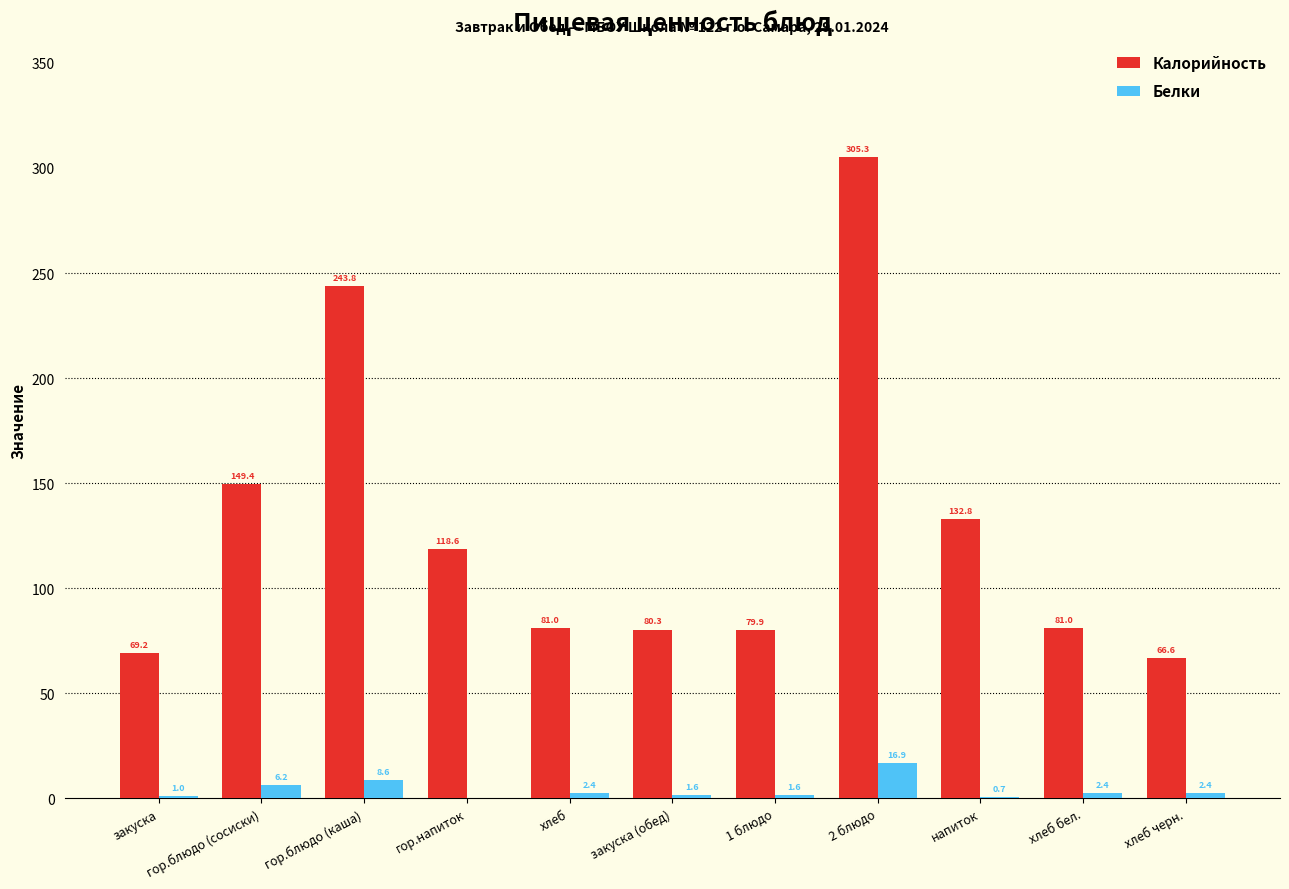

Are the bars horizontal?

No